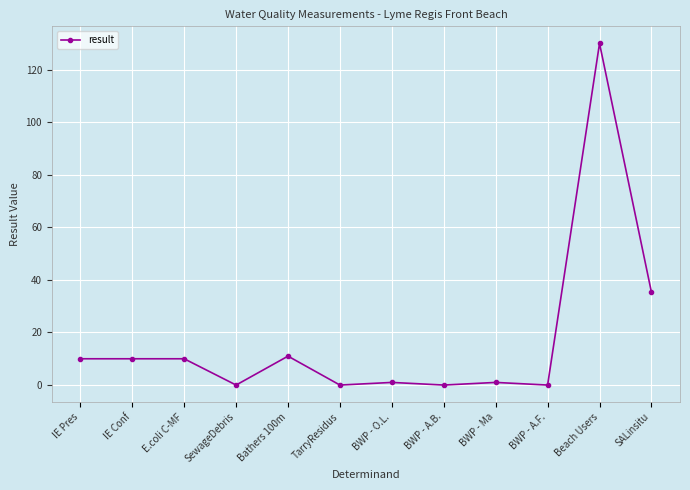

The chart shows a value of 0.0 at BWP - A.B.. True or false?

True